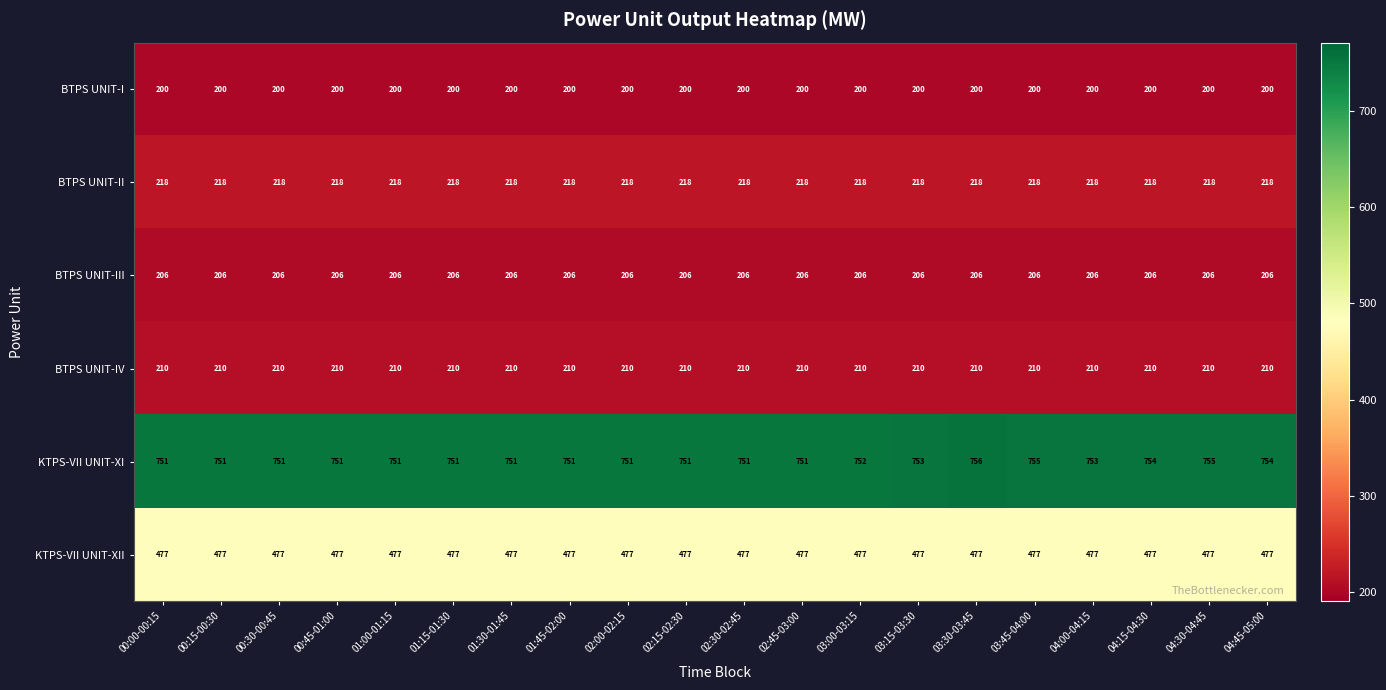

Rank the series by their maximum value, from lowest to highest.

BTPS UNIT-I, BTPS UNIT-III, BTPS UNIT-IV, BTPS UNIT-II, KTPS-VII UNIT-XII, KTPS-VII UNIT-XI